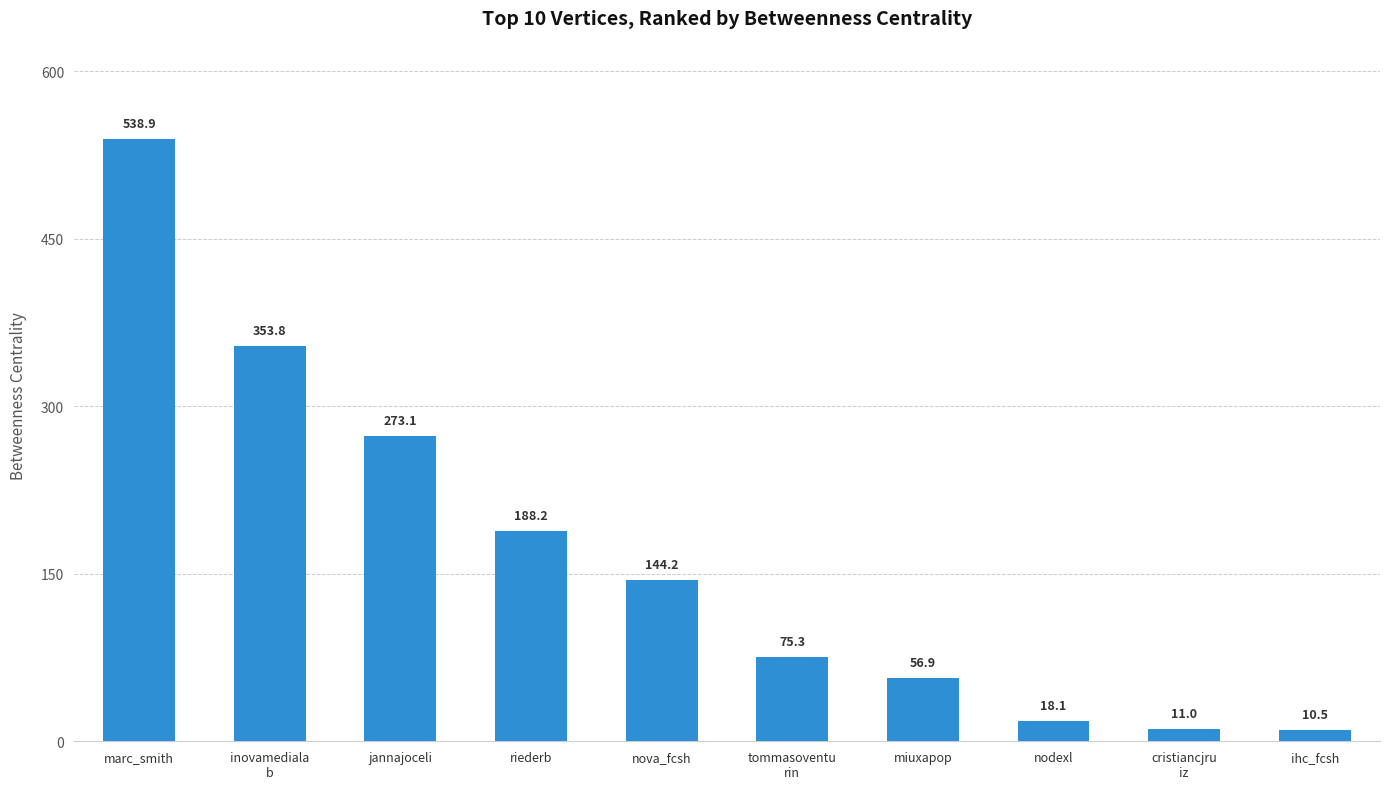

What is the change in value from riederb to miuxapop?

-131.3